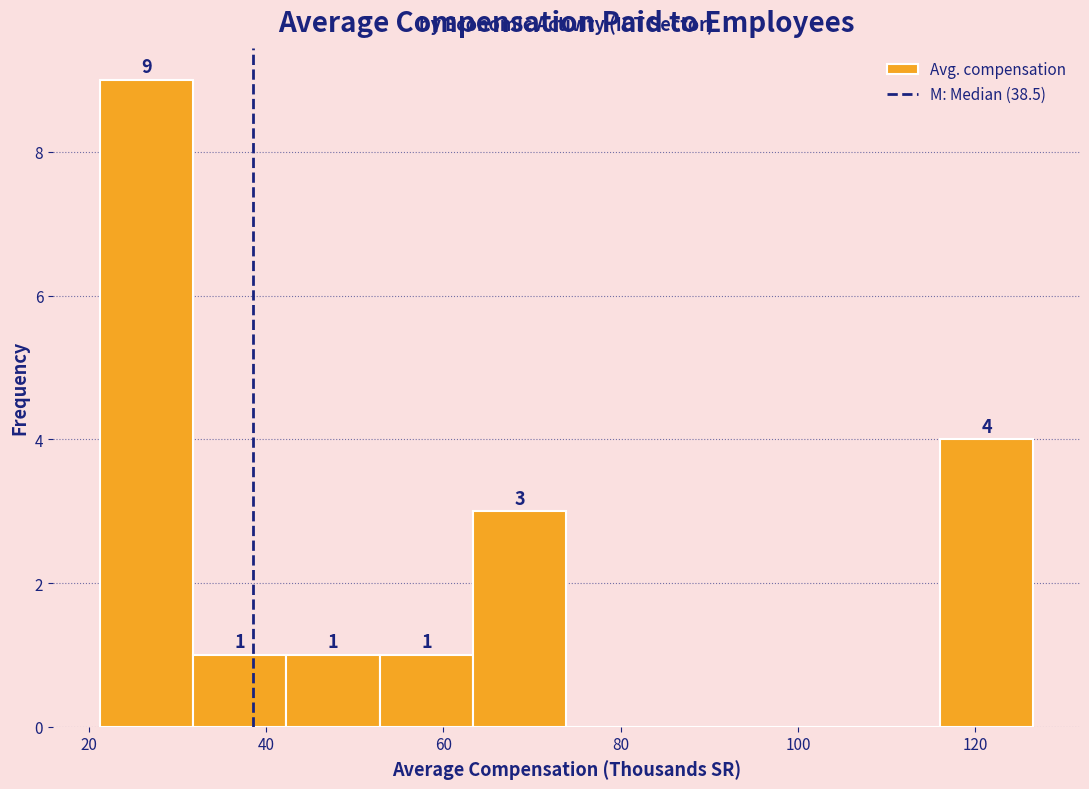

Over which range of the x-axis is the bar tallest?

22 to 32